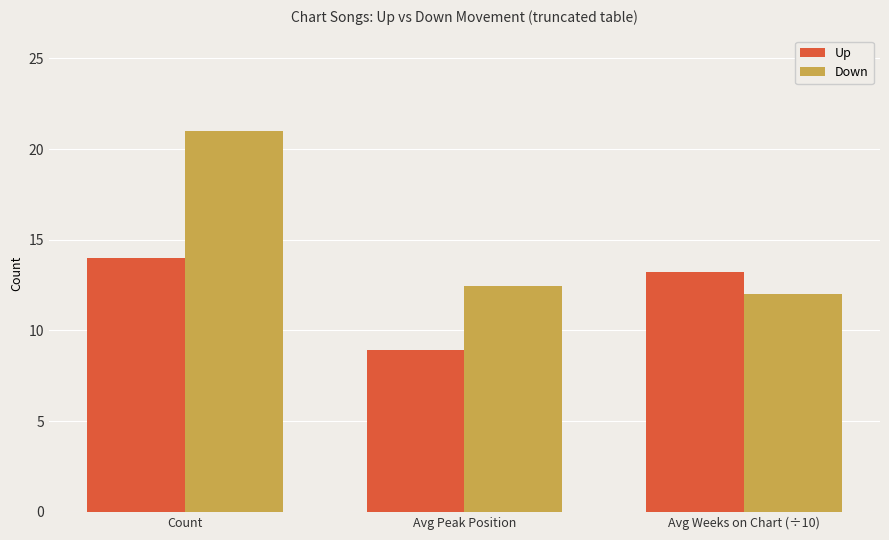

What is the value of the Down bar at the 2nd from the left?

12.4